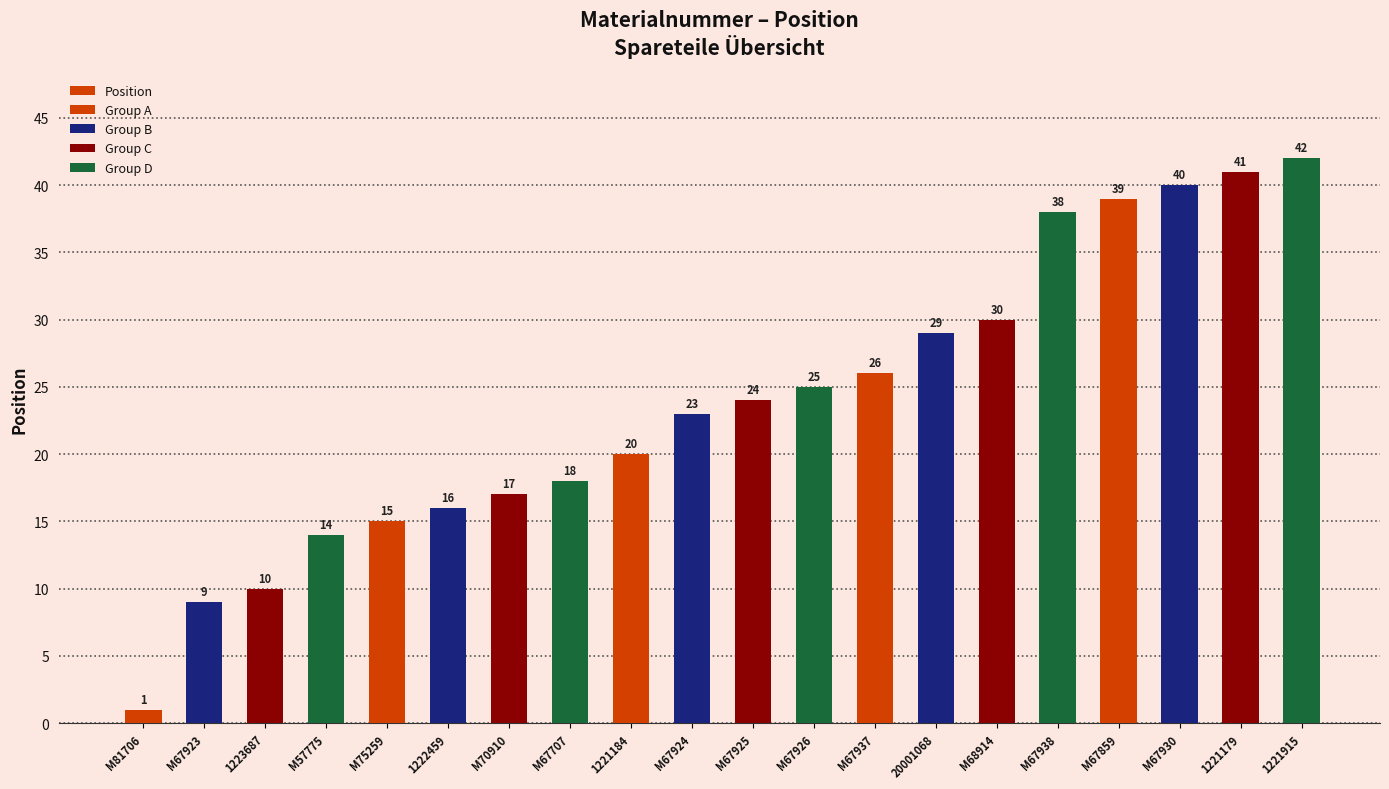

What is the value of the 6th bar from the left?

16